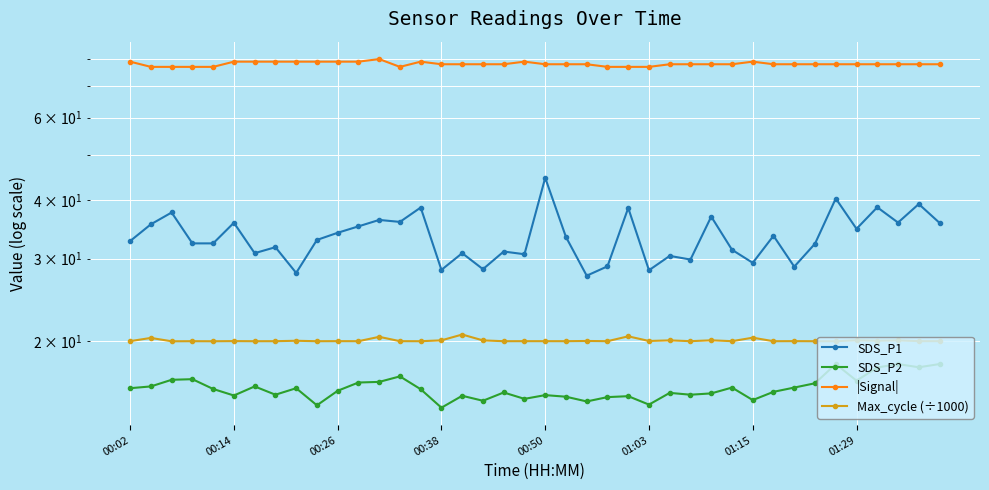

What is the difference between the second highest and minimum values in the SDS_P1 series?

12.7